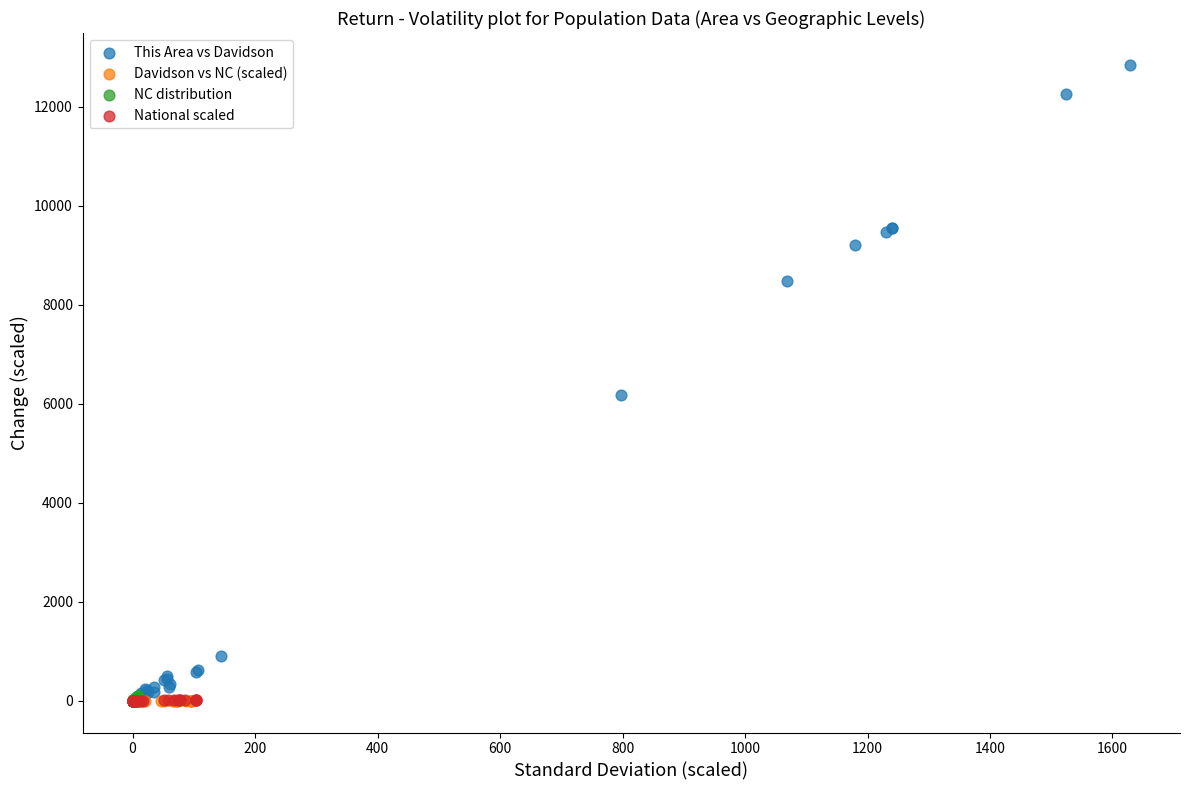

Which series has the largest Y range (max minus min)?

This Area vs Davidson